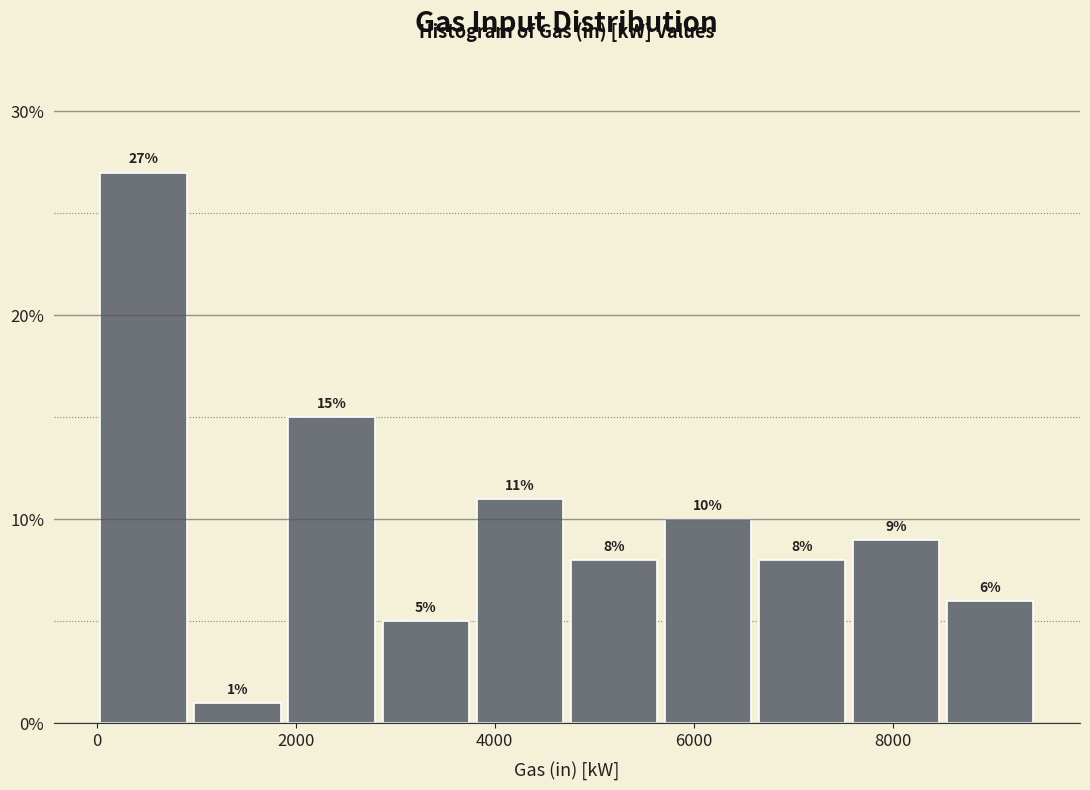

Reading left to right, transcribe this chart: for each bar, give the range it covers on the x-axis and its height. The bar edges are not printed on the chart, so give them approximately, as read against the axis.

0 to 1000: 27
1000 to 1800: 1
1800 to 2800: 15
2800 to 3800: 5
3800 to 4800: 11
4800 to 5600: 8
5600 to 6600: 10
6600 to 7600: 8
7600 to 8600: 9
8600 to 9400: 6